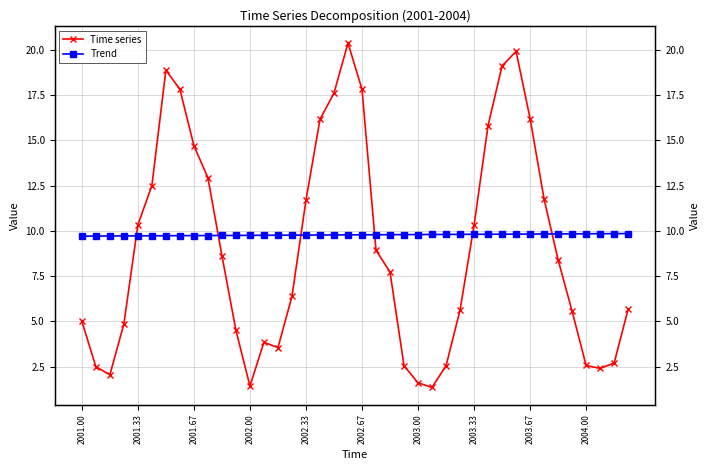

How many interior local peaks does the Time series series have?

4